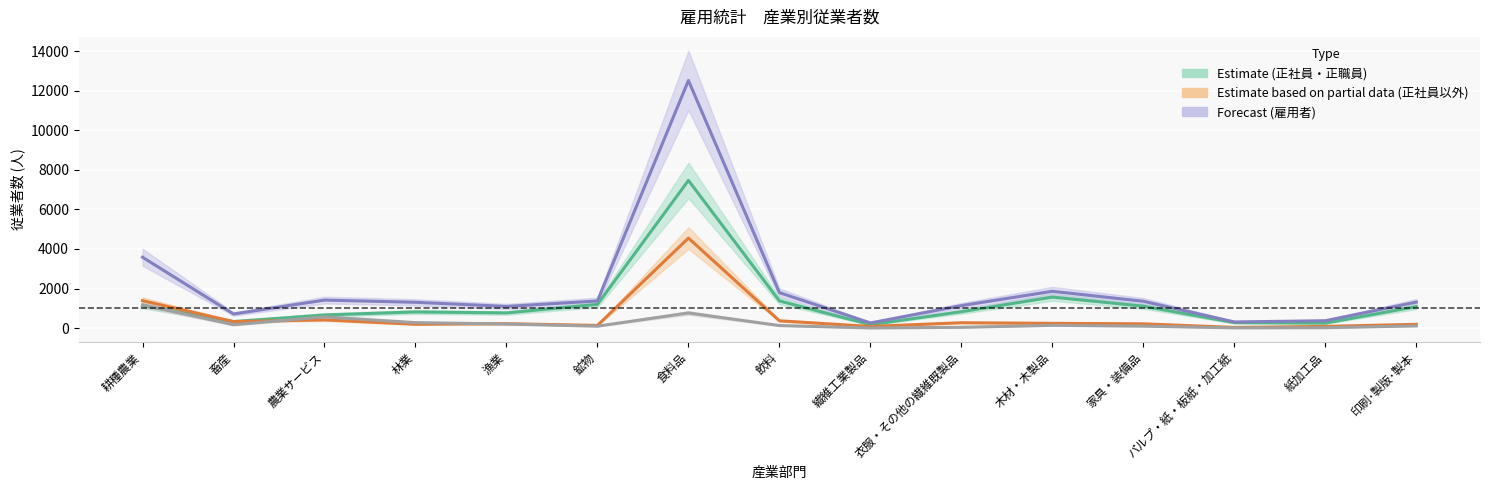

Does the chart display data point markers on the line(s)?

No